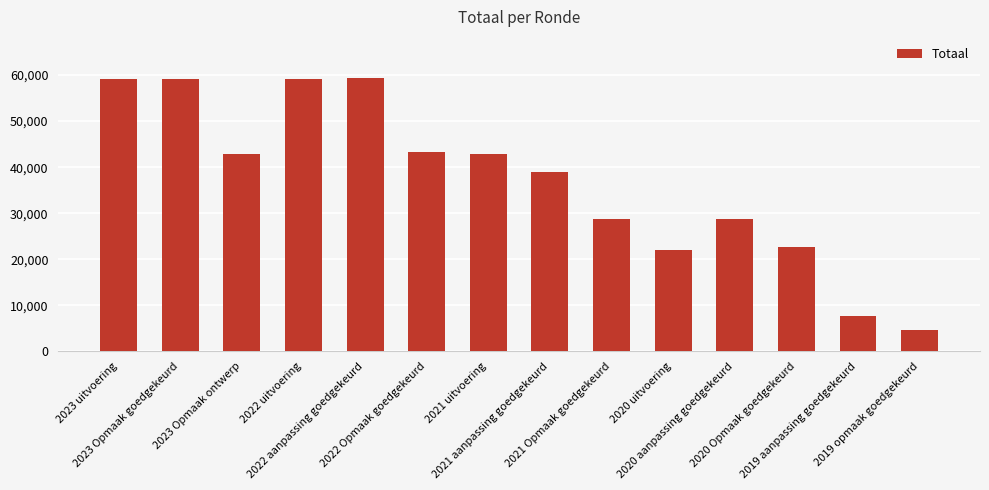

What is the difference between the maximum and second lowest values?

51691